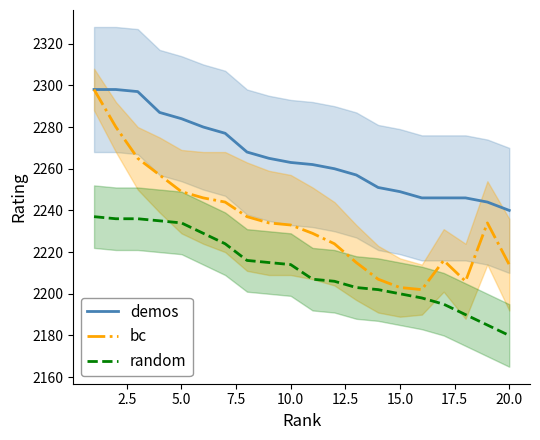

Is this an area chart (filled region under the line)?

No